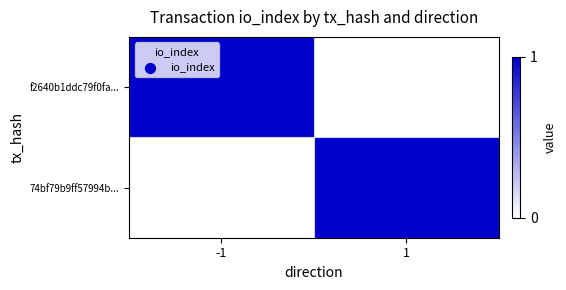

Rank the series by their maximum value, from highest to lowest.

f2640b1ddc79f0fa..., 74bf79b9ff57994b...